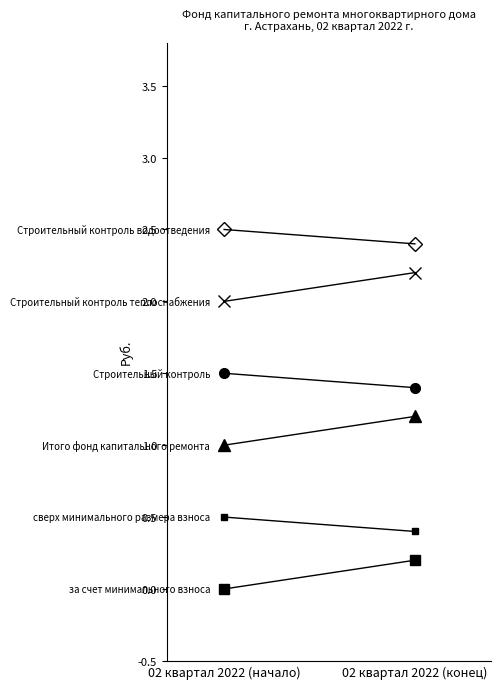

What are all the series names shown in the legend?

за счет минимального взноса, сверх минимального размера взноса, Итого фонд капитального ремонта, Строительный контроль, Строительный контроль теплоснабжения, Строительный контроль водоотведения